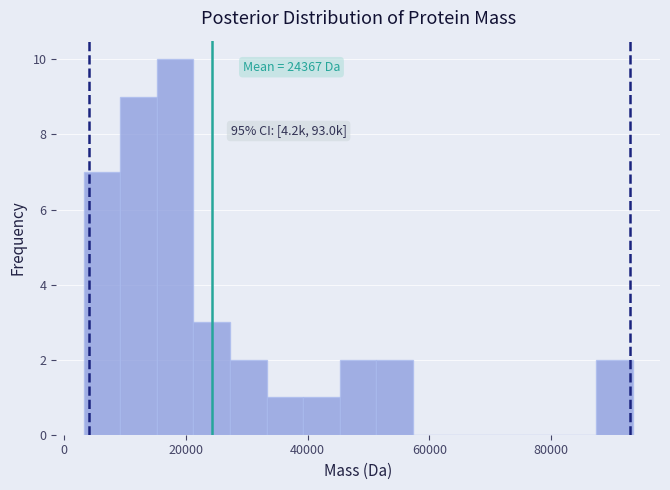

Around what value on the x-axis is the tallest bar? Give the approximate position of its centre, as read against the axis.

18000